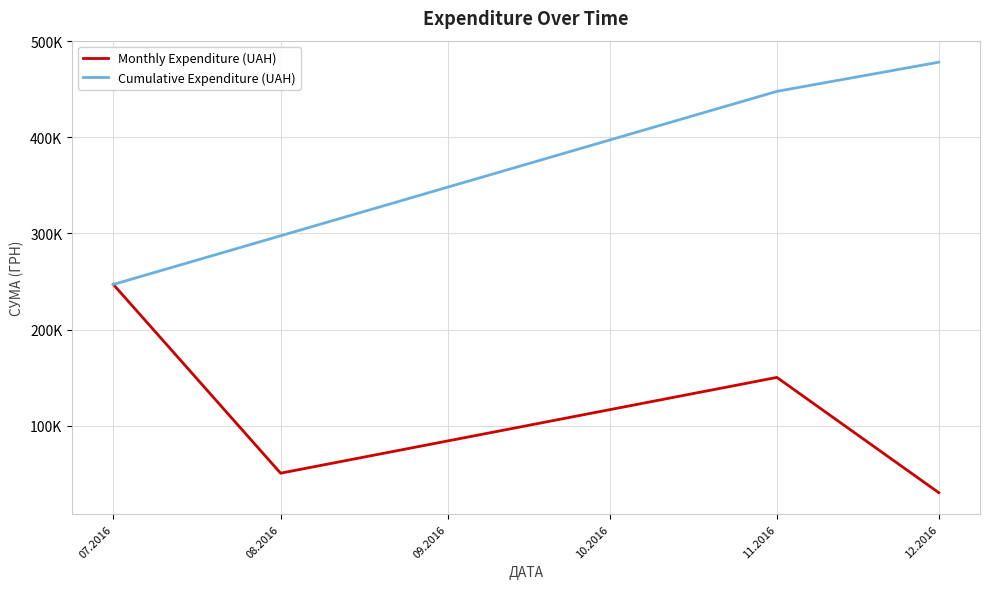

What is the sum of all Monthly Expenditure (UAH) values?

478065.8